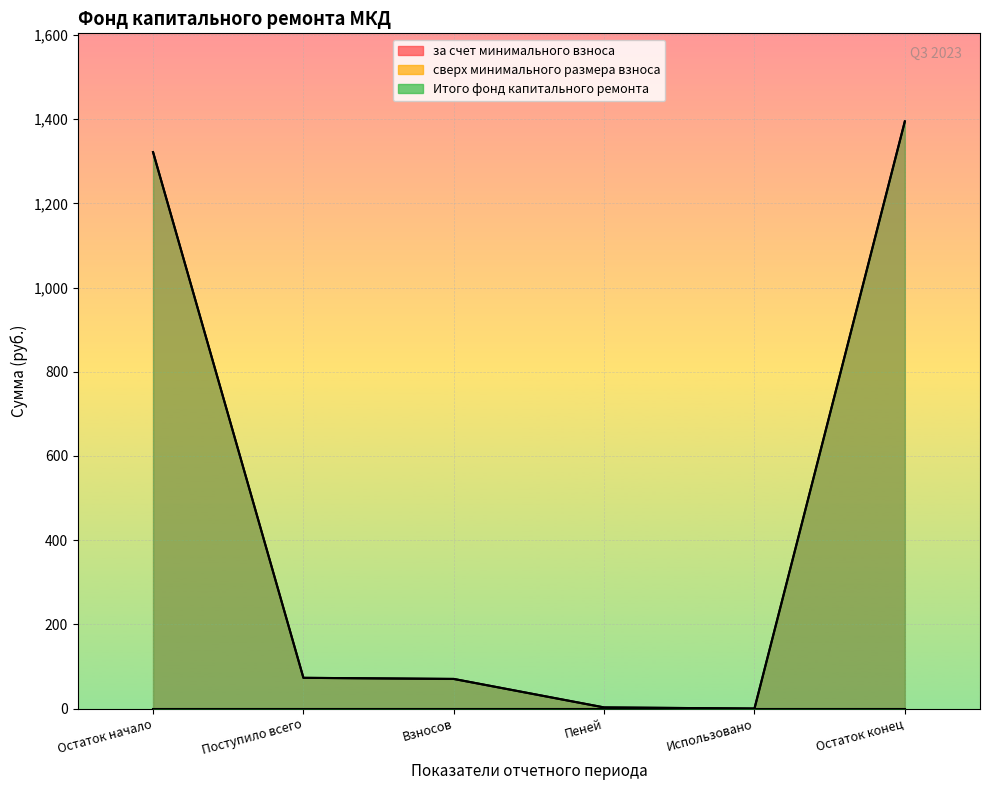

Which category has the lowest value across all series?

Использовано